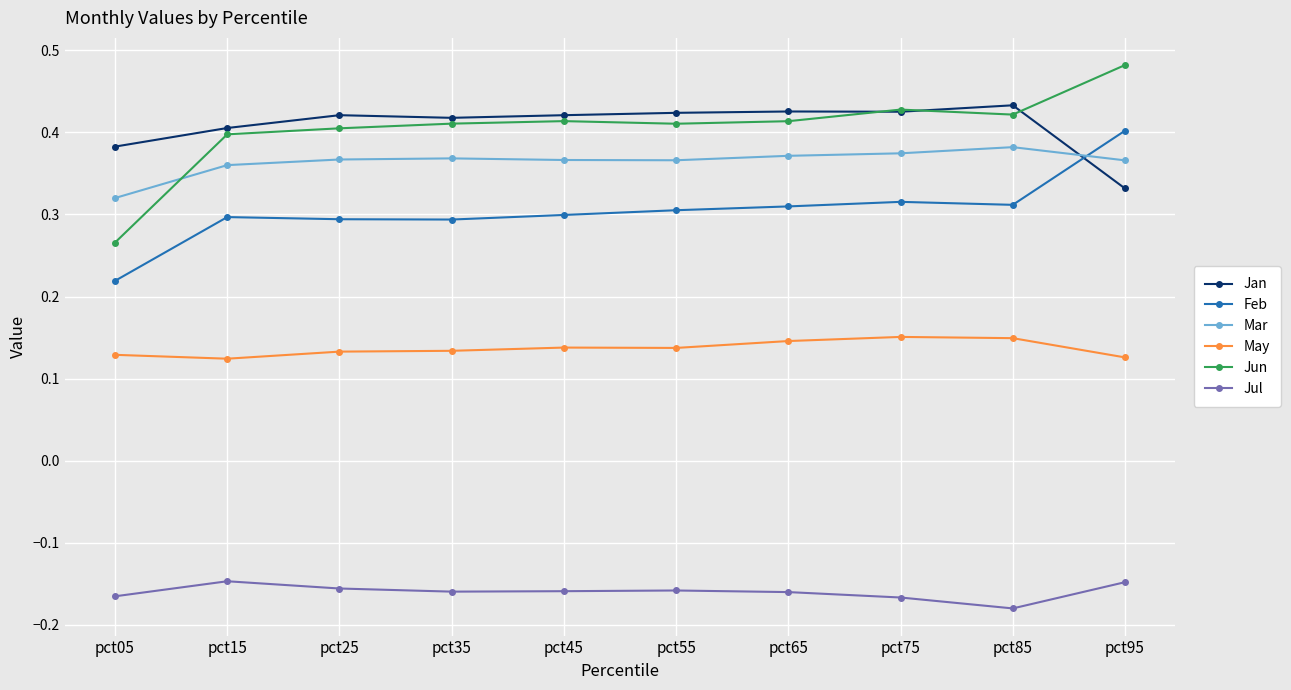

Where is Mar nearest to the value 0?

pct05